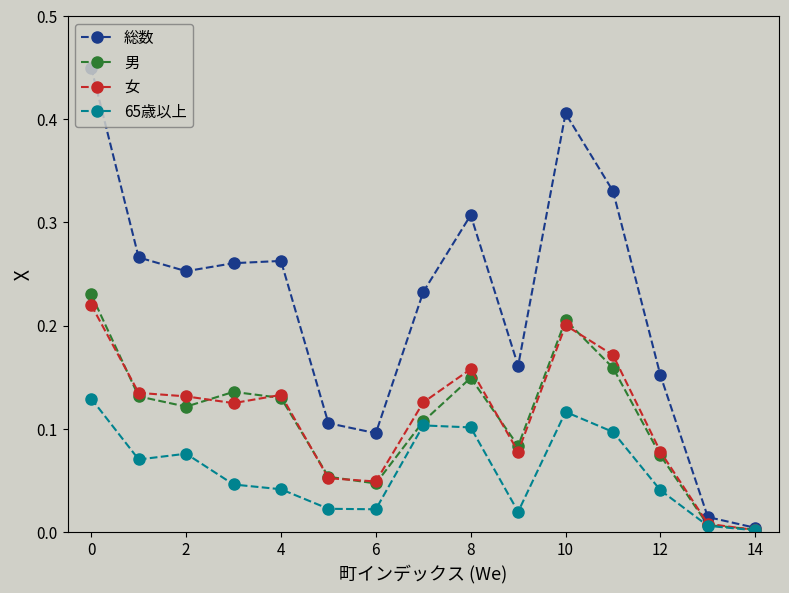

Which series has the largest range (max minus min)?

総数